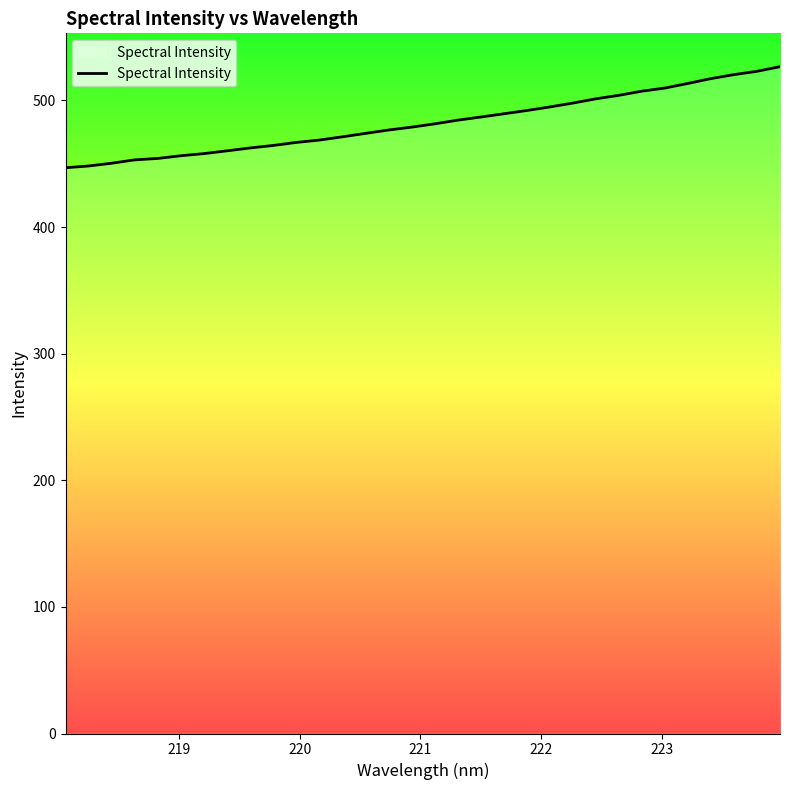

What is the average value?

482.5